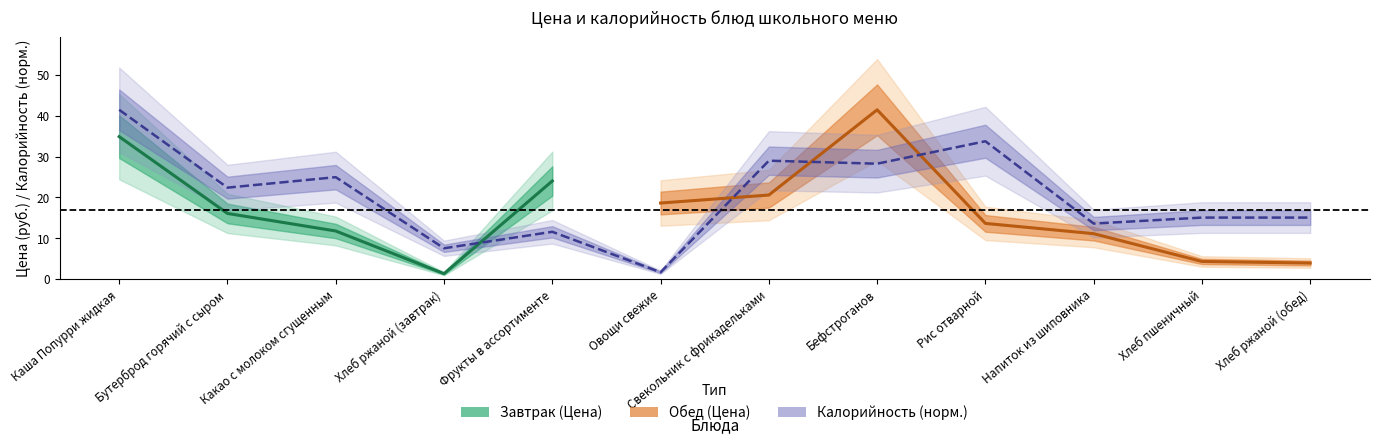

What is the sum of all values?

244.1